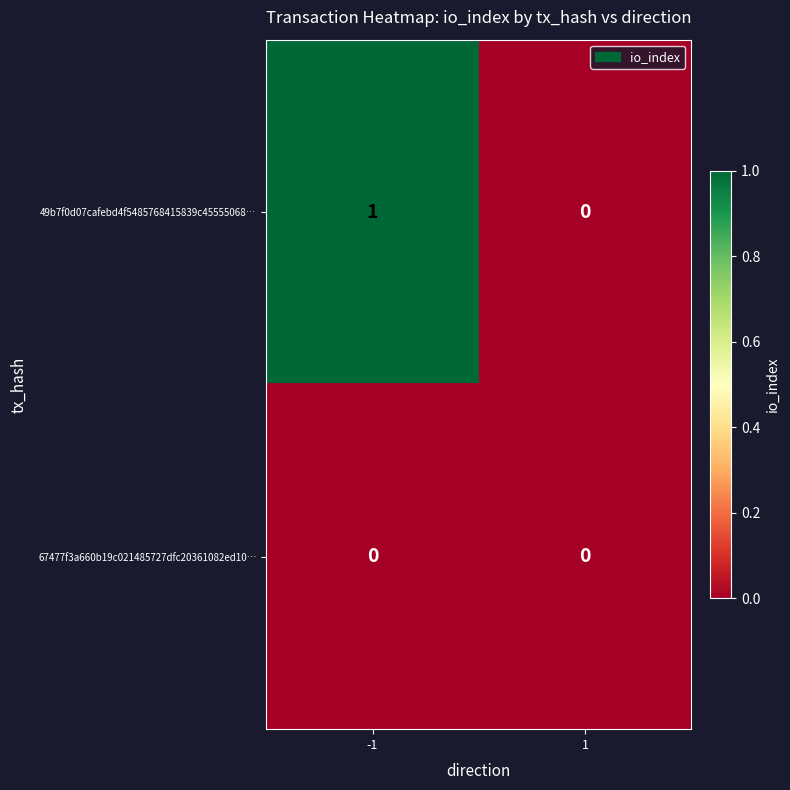

Which series has the widest spread of values?

49b7f0d07cafebd4f5485768415839c45555068…